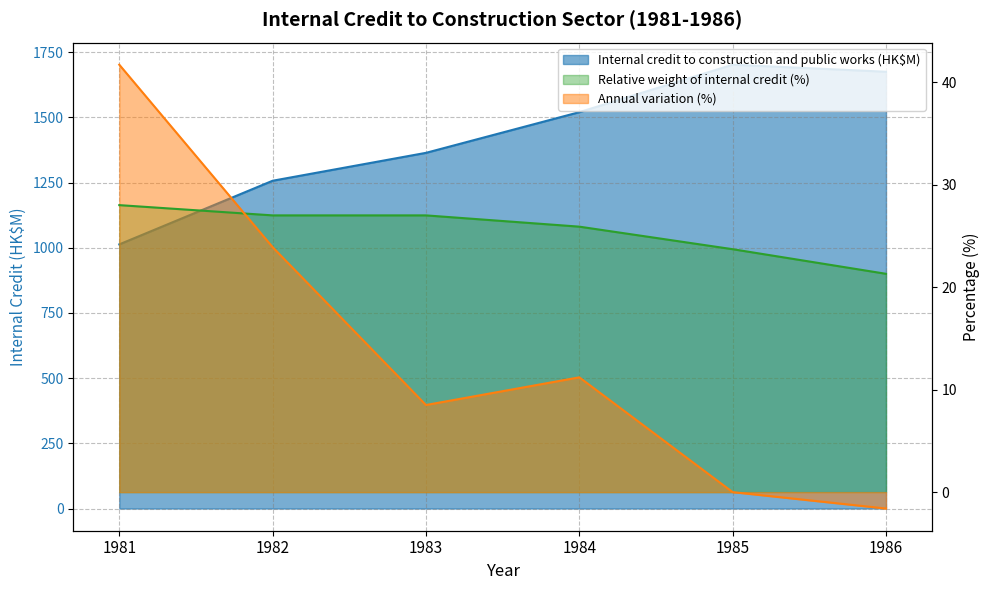

Which series has the largest total across all categories?

Internal credit to construction and public works (HK$M)